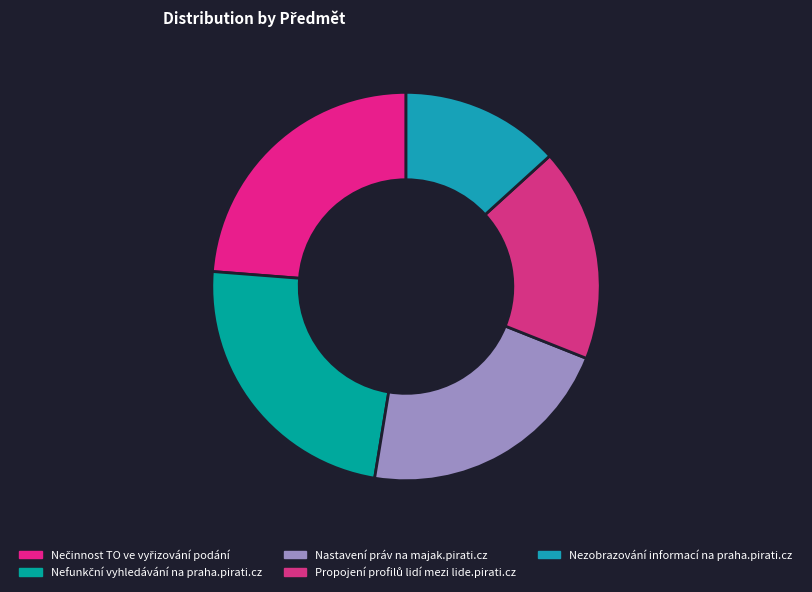

What percentage do Nastavení práv na majak.pirati.cz and Nefunkční vyhledávání na praha.pirati.cz together represent?

45.2%